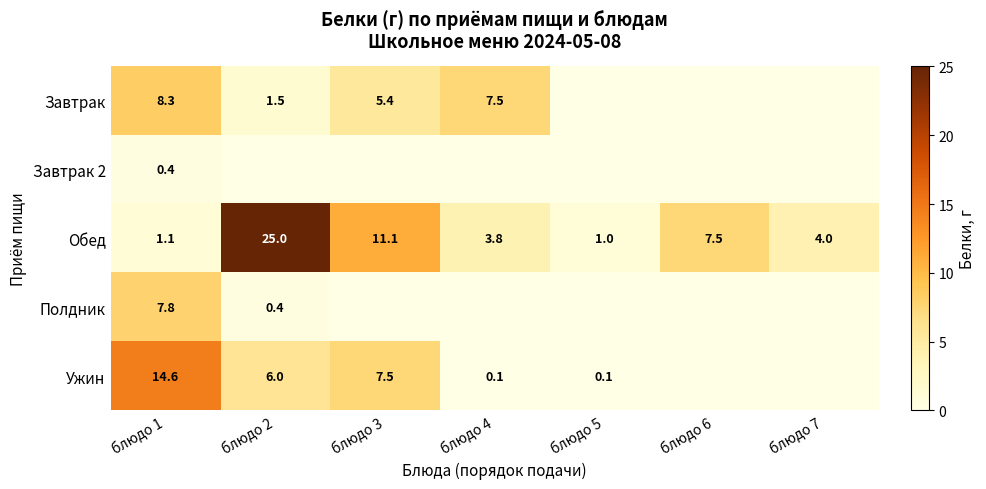

What is the total value across all series at блюдо 6?

7.5